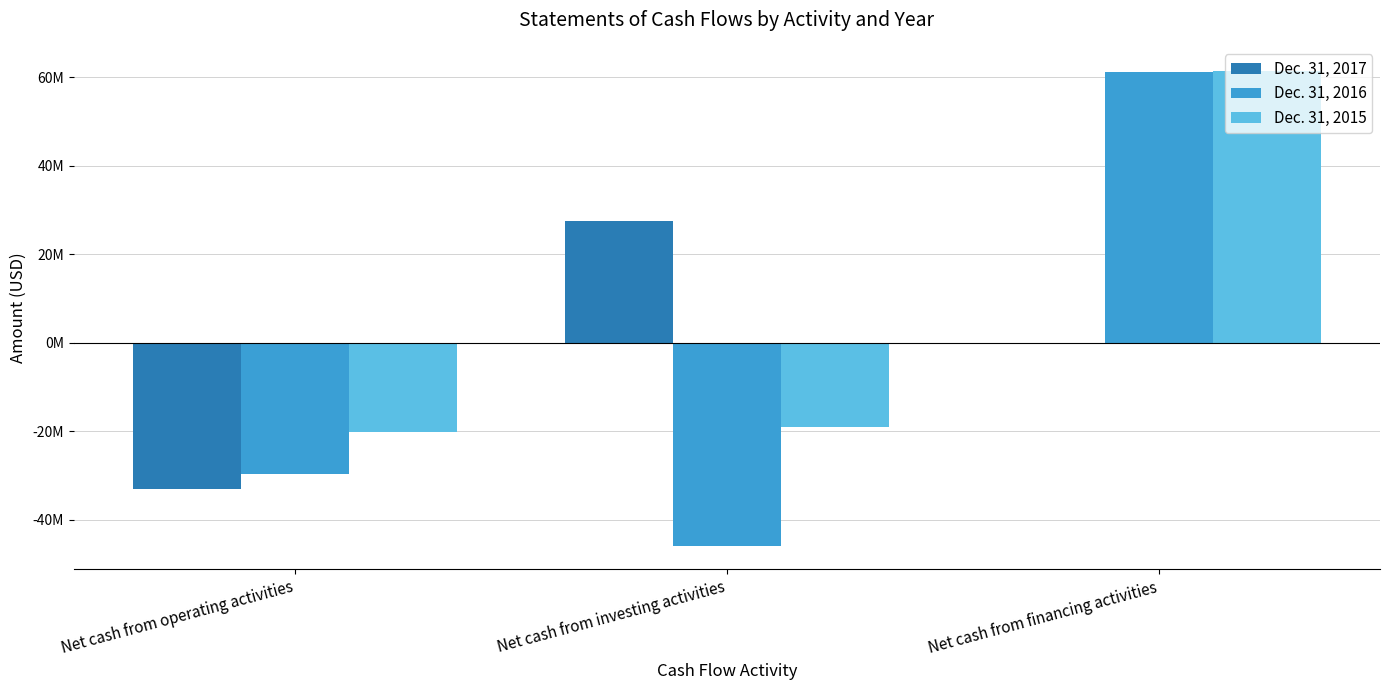

Reading left to right, extract all data points from this chart.

Dec. 31, 2017: -33100000	27412000	-203000
Dec. 31, 2016: -29772000	-45847000	61163000
Dec. 31, 2015: -20268000	-19137000	61468000